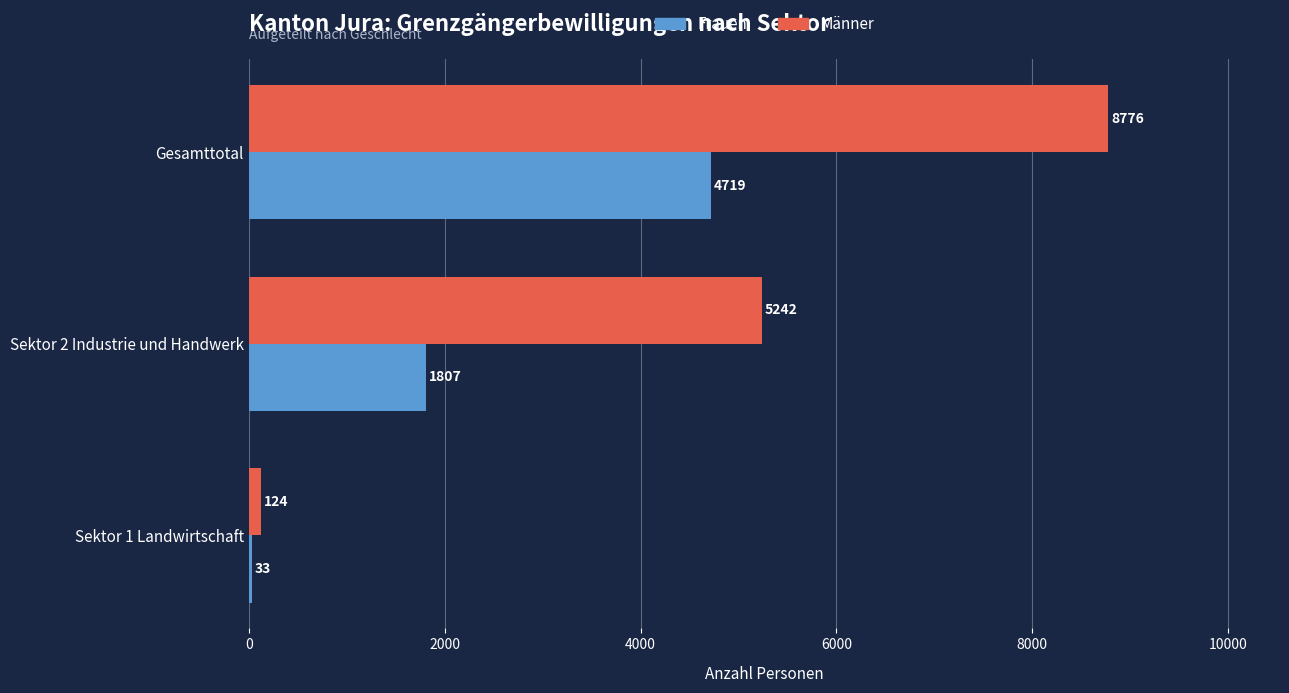

Is it true that Frauen equals 1807 at Sektor 2 Industrie und Handwerk?

True